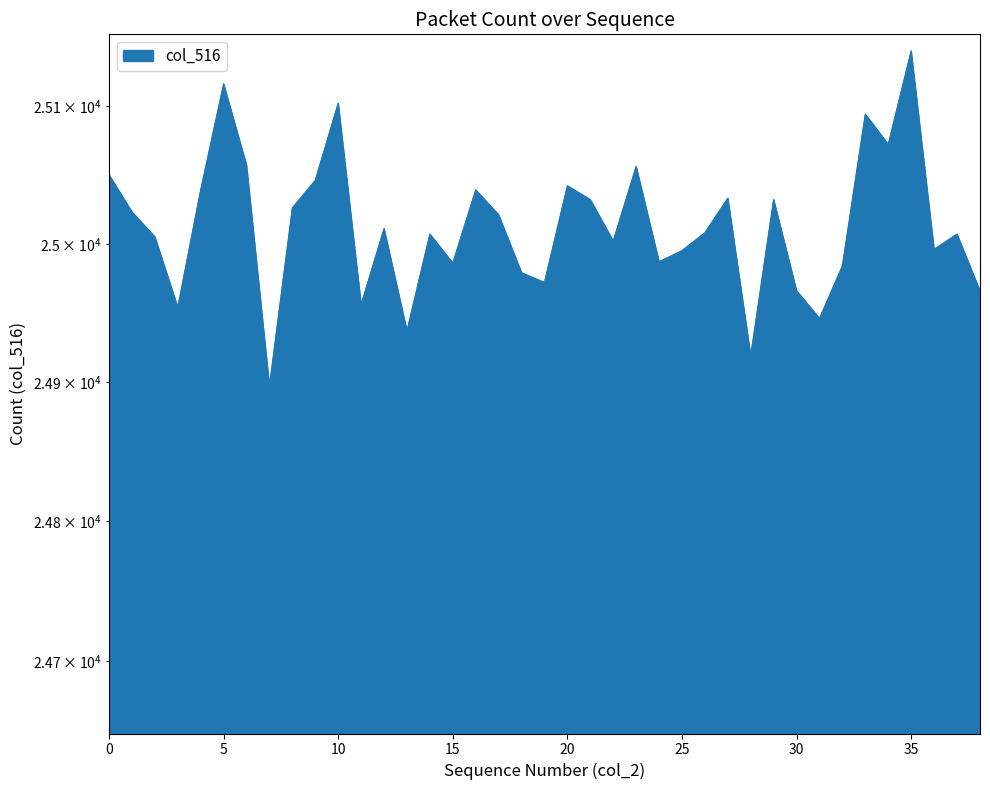

Reading left to right, extract all data points from this chart.

25050	25023	25005	24954	25039	25116	25057	24897	25026	25046	25102	24956	25011	24937	25007	24986	25039	25021	24979	24972	25042	25032	25002	25056	24987	24995	25008	25033	24919	25032	24966	24946	24984	25094	25072	25140	24996	25007	24966